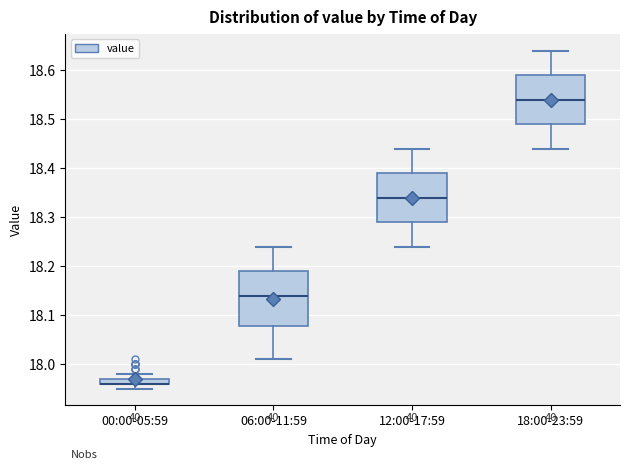

Where does the median line of the box for 12:00-17:59 sit on the y-axis? The values are not printed on the chart, so give them approximately, as read against the axis.

18.34